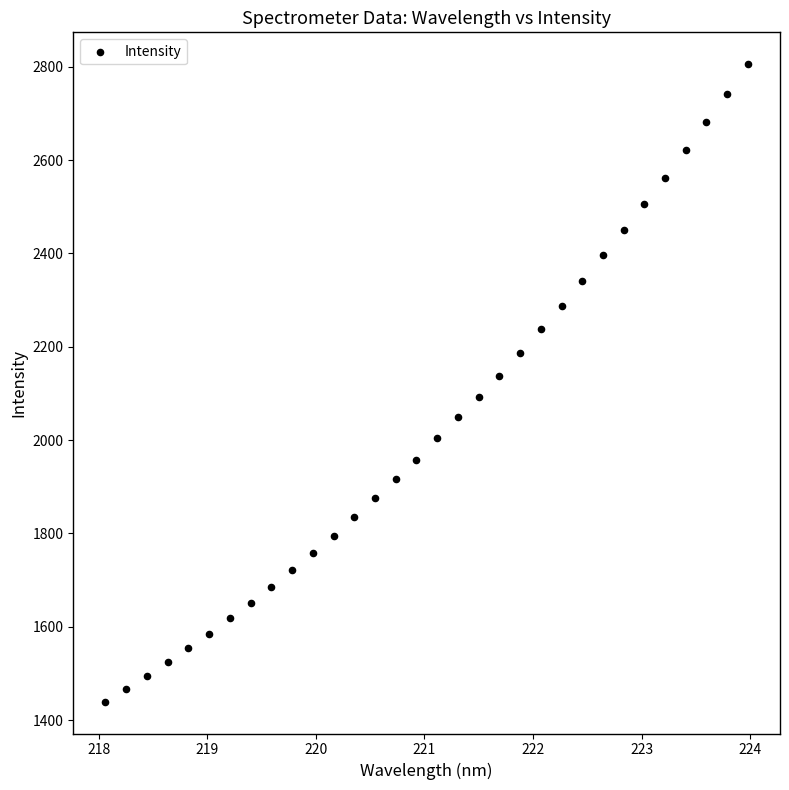

What is the range of Y values (max minus min)?

1366.2